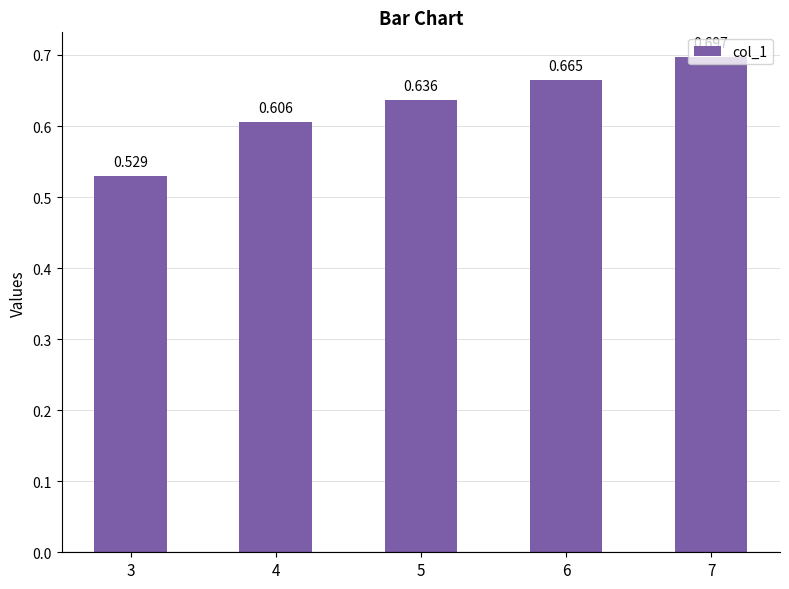

List the labels in order of value, largest first.

7, 6, 5, 4, 3